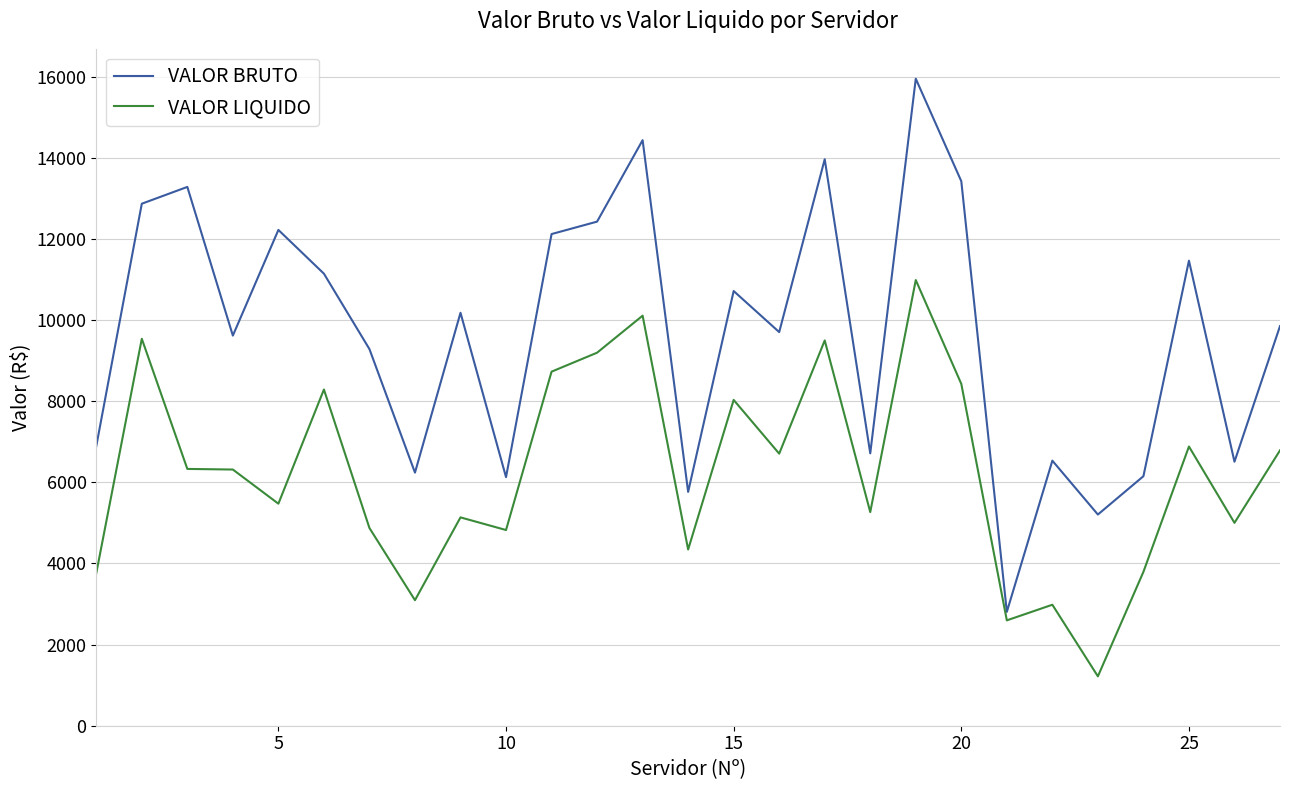

What is the minimum value shown in the chart?

1217.1